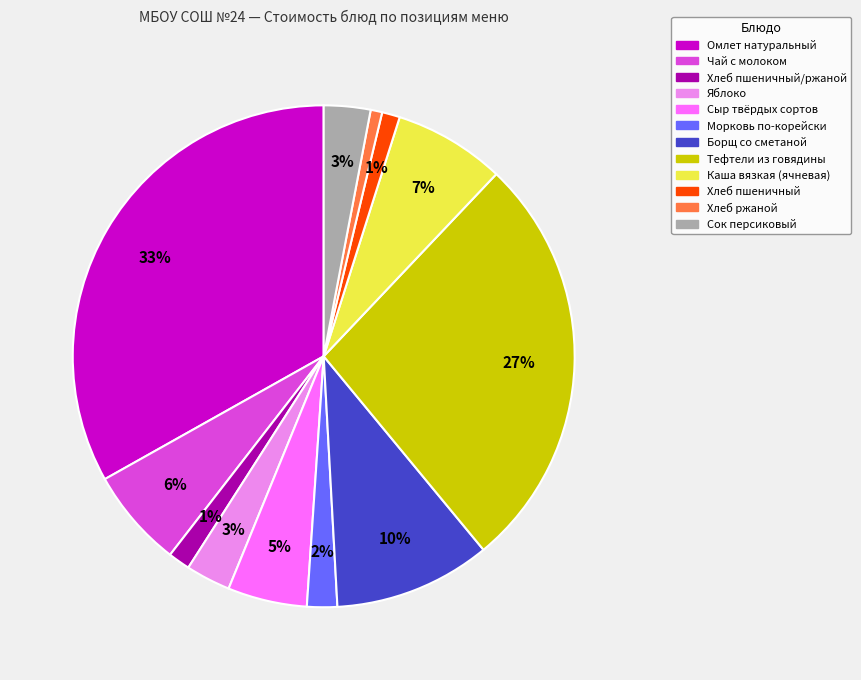

To the nearest percent, what is the difference between the largest and smallest slice percentages?

32%